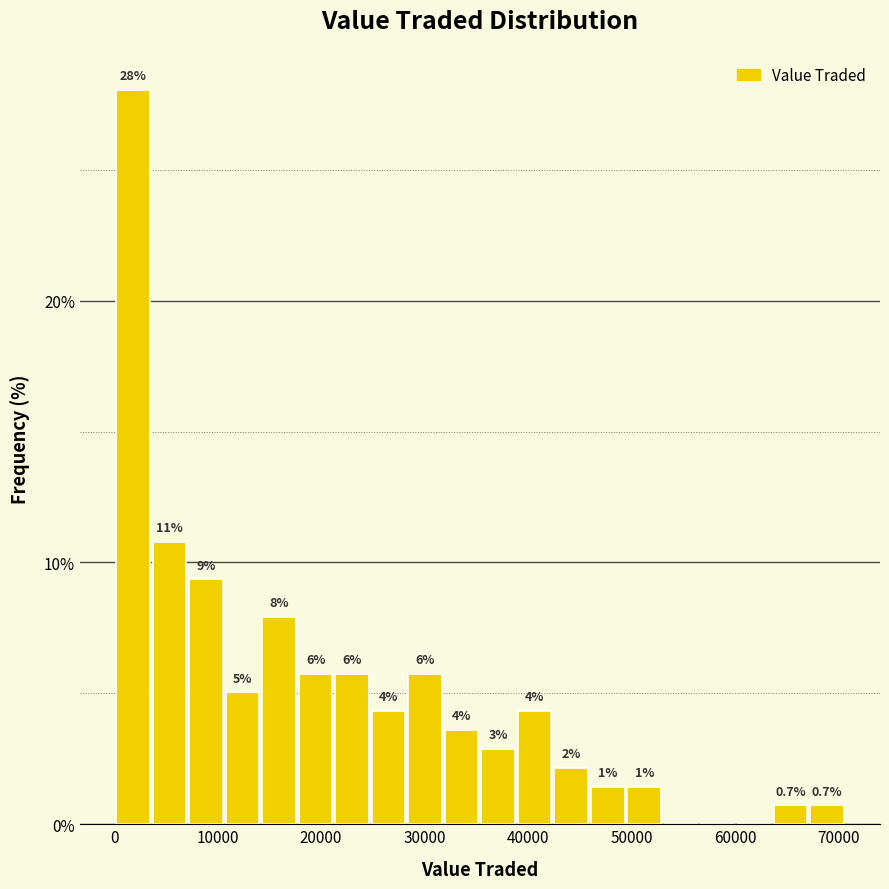

Read against the x-axis, roughly where is the centre of the tallest bar?

2000